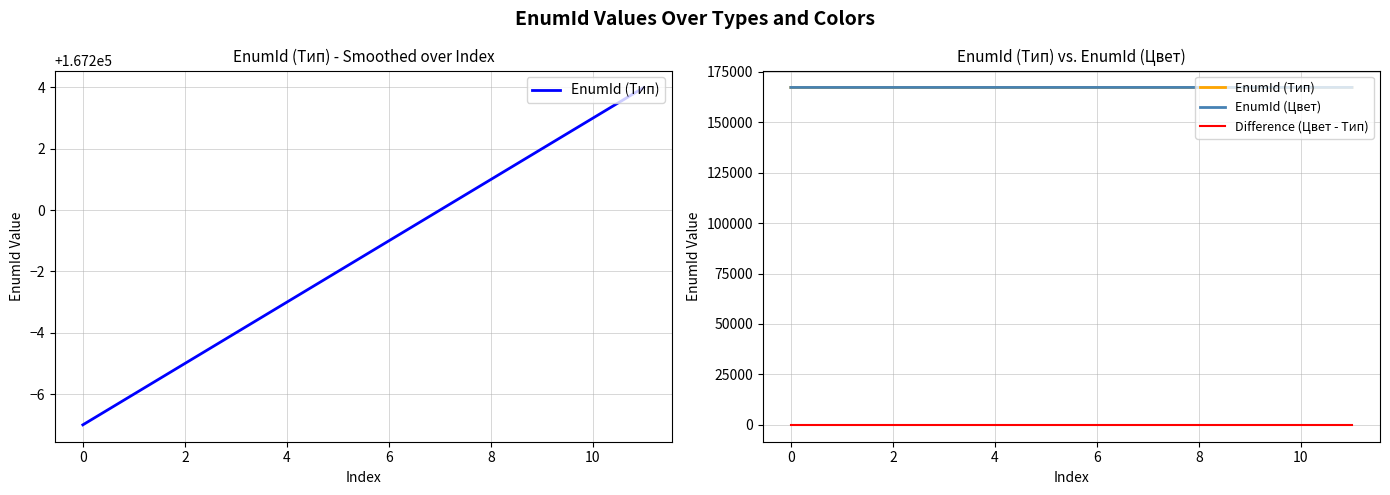

At 4, list the series in order from largest to smallest.

EnumId (Цвет), EnumId (Тип), Difference (Цвет - Тип)